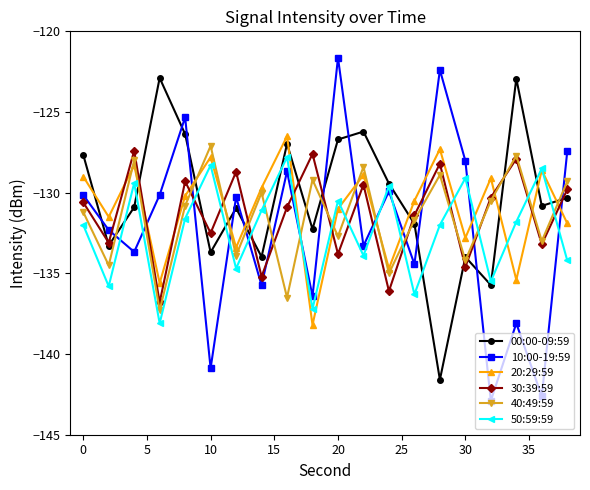

How many times do 10:00-19:59 and 20:29:59 cross each other?

11